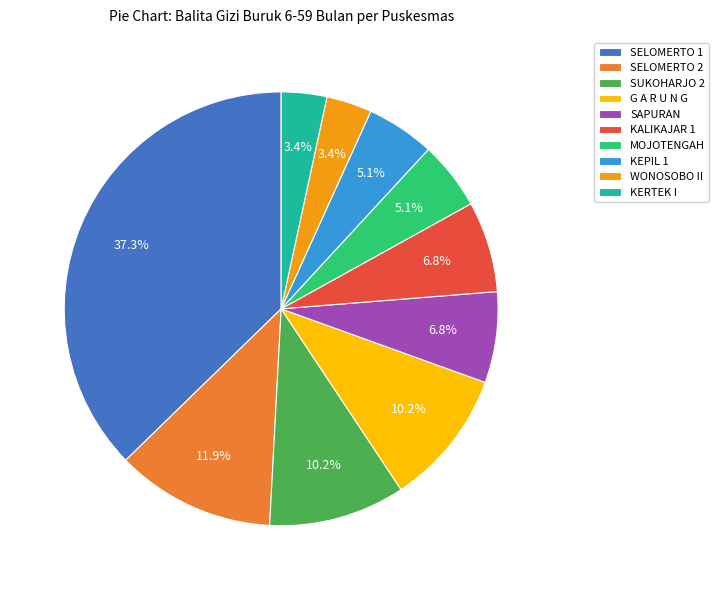

Which slice is the largest?

SELOMERTO 1